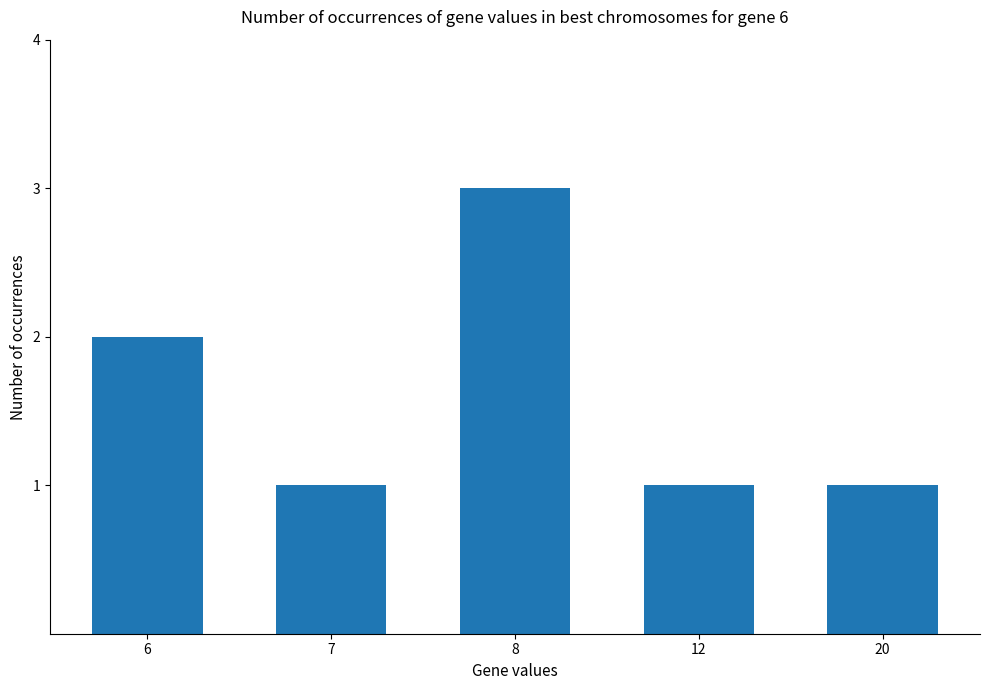

What is the value of the 5th bar from the left?

1